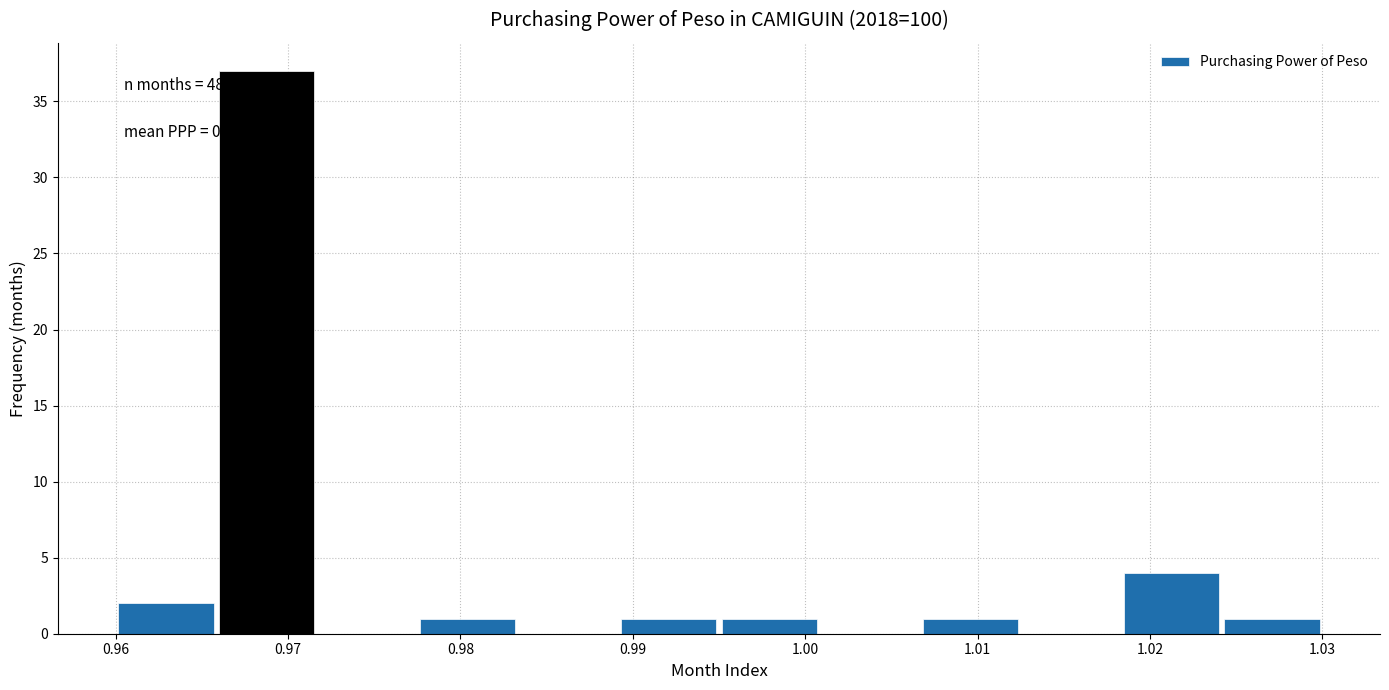

Over which range of the x-axis is the bar tallest?

0.966 to 0.972